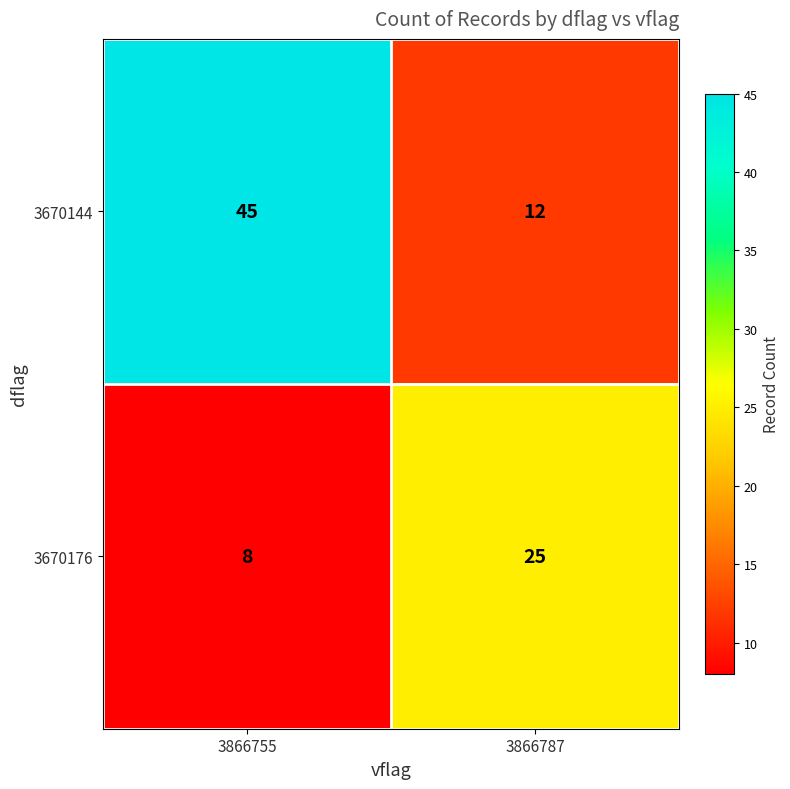

Reading left to right, extract all data points from this chart.

3670144: 45	12
3670176: 8	25